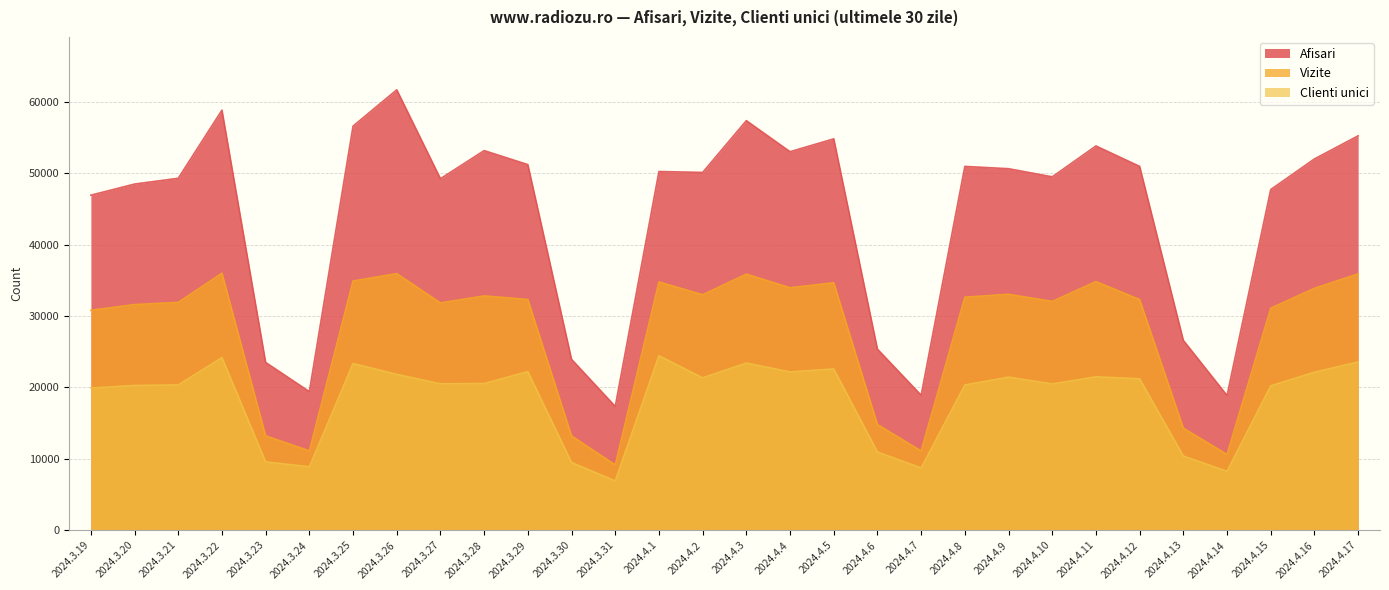

Does the chart have visible grid lines?

Yes